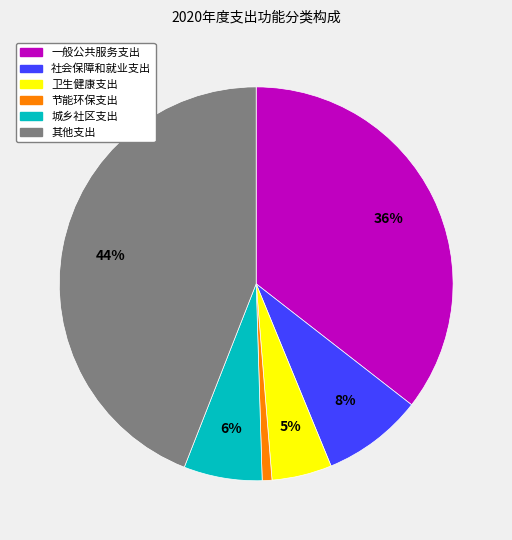

Combined, do 一般公共服务支出 and 其他支出 account for over 50%?

Yes